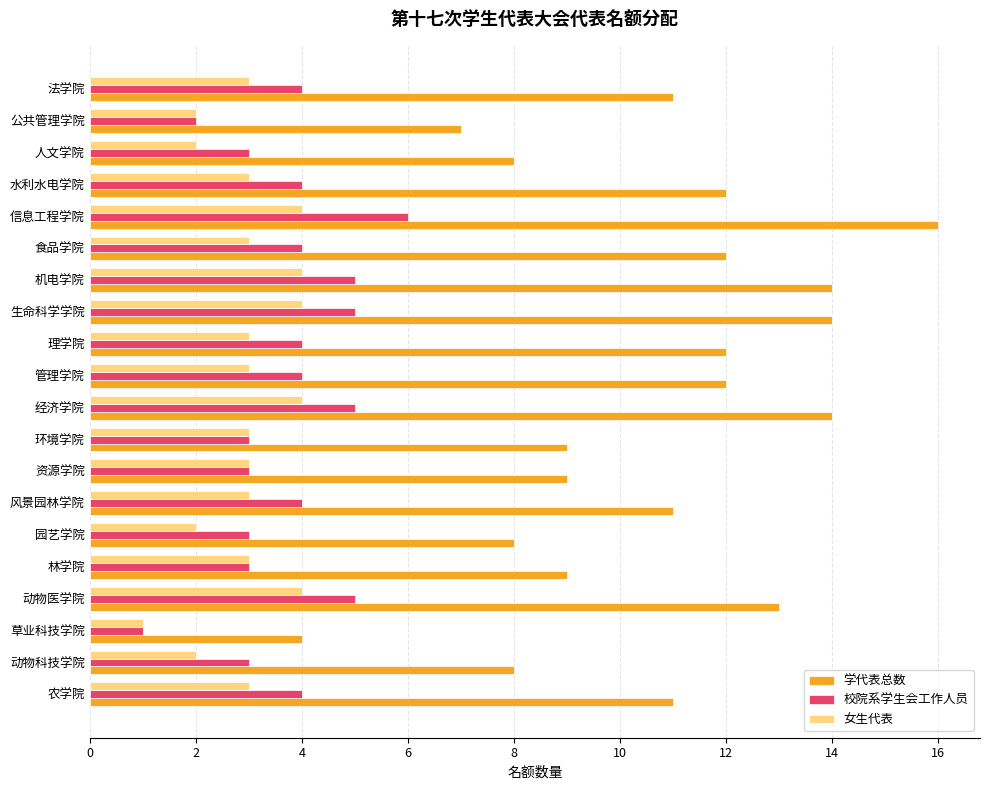

At 经济学院, list the series in order from smallest to largest.

女生代表, 校院系学生会工作人员, 学代表总数